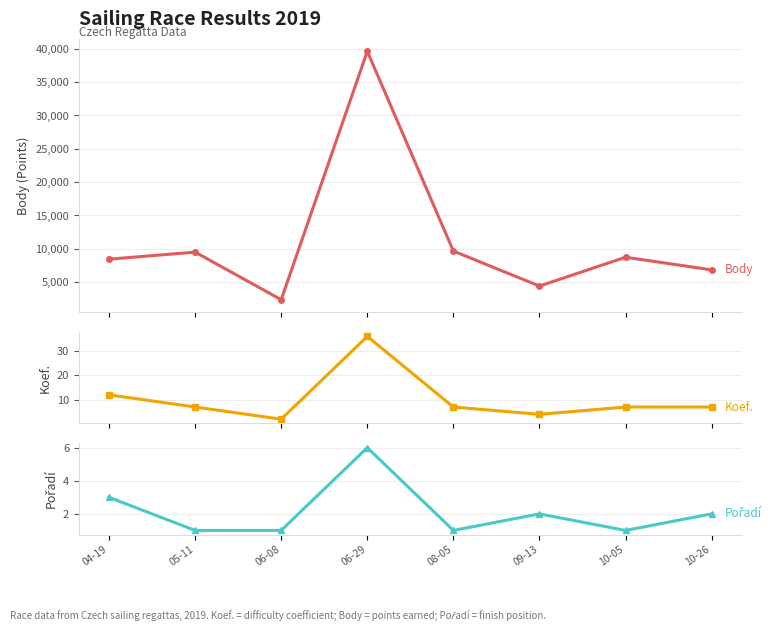

Where is the first local minimum for Koef.?

06-08